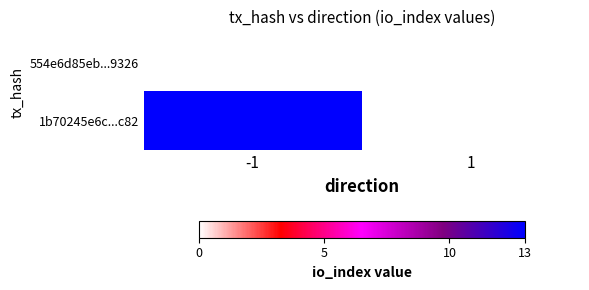

List the series in order of their peak value, highest first.

1b70245e6c...c82, 554e6d85eb...9326